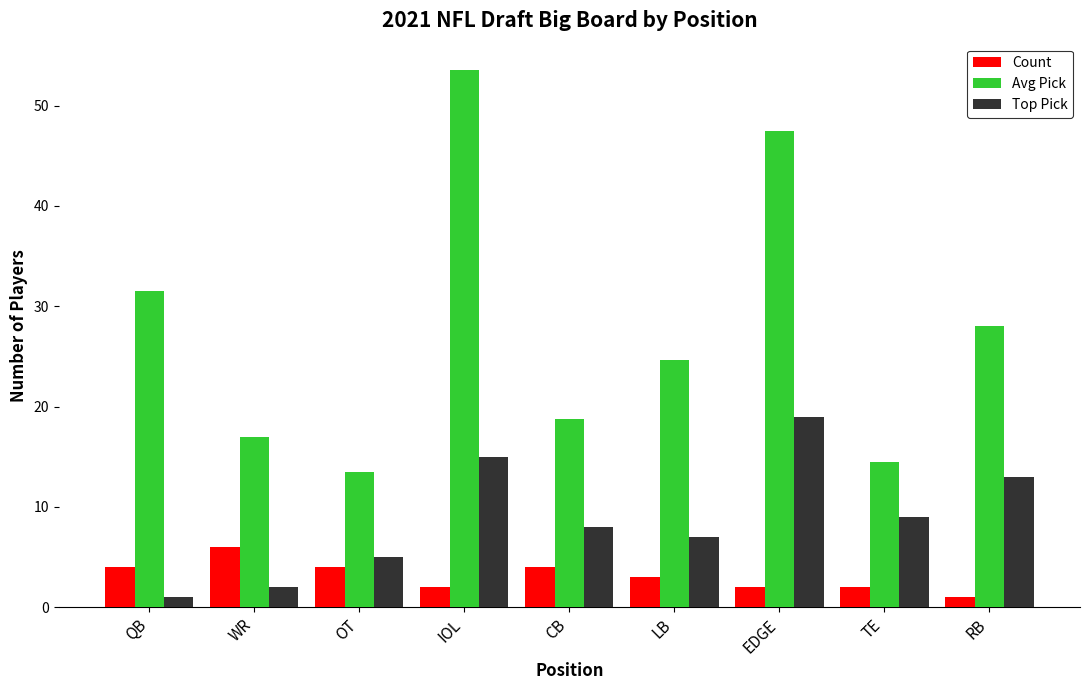

What is the spread (max minus min) of values at TE?

12.5